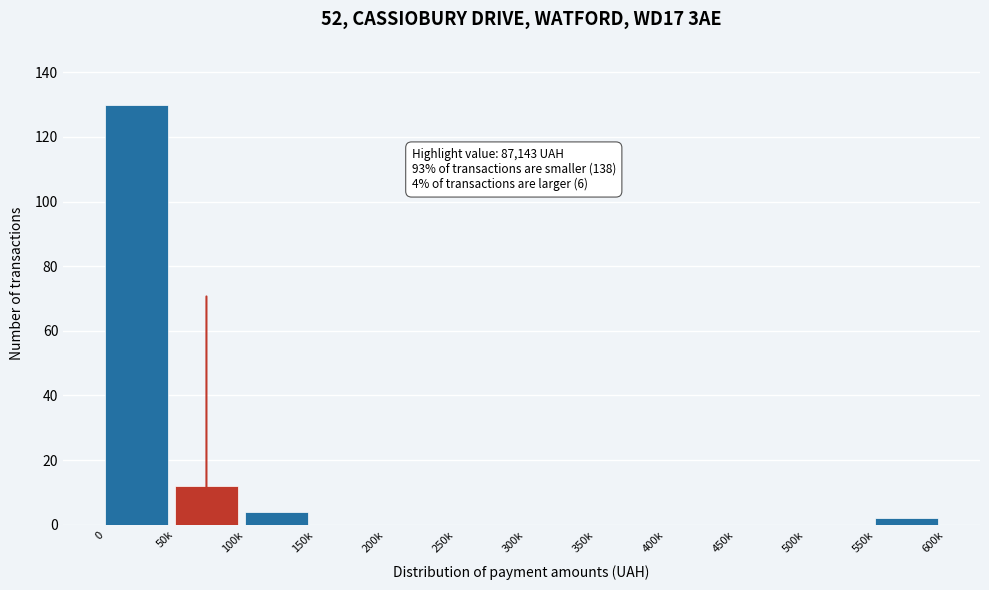

Reading left to right, transcribe all the data shown in this chart.

0=130	50k=12	100k=4	150k=0	200k=0	250k=0	300k=0	350k=0	400k=0	450k=0	500k=0	550k=2